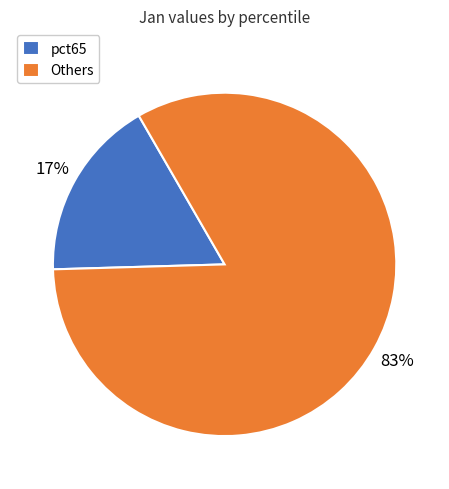

Which category has the biggest portion of the pie?

Others